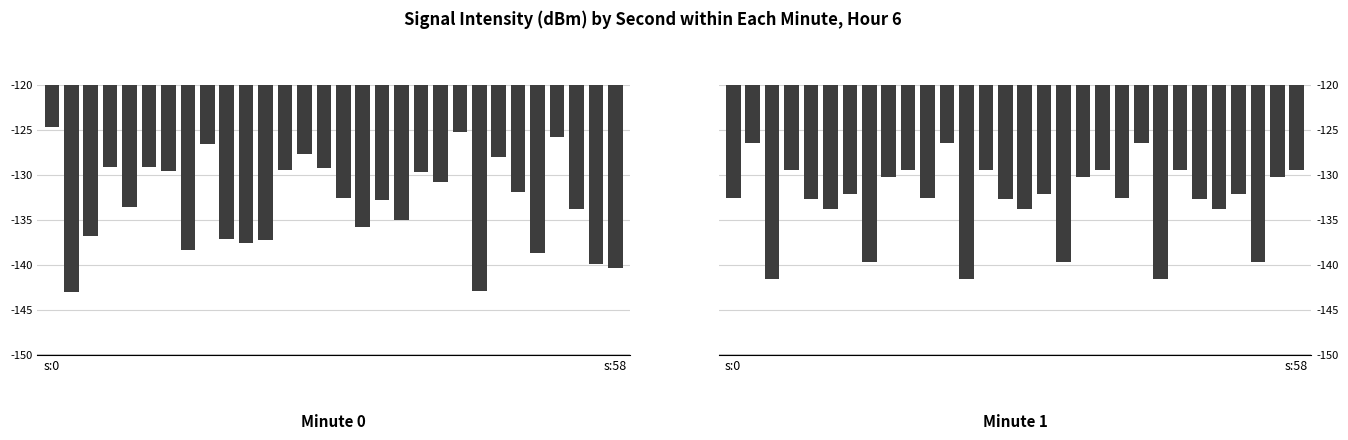

Rank the series by their average value, from lowest to highest.

minute 0, minute 1